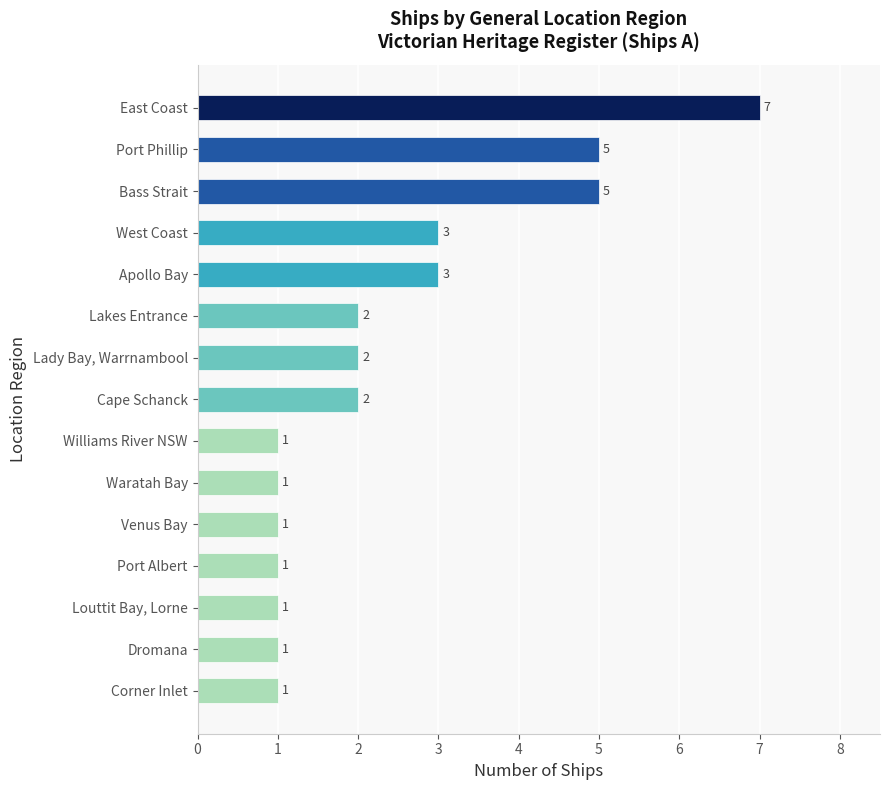

The value at Lakes Entrance is 1. True or false?

False